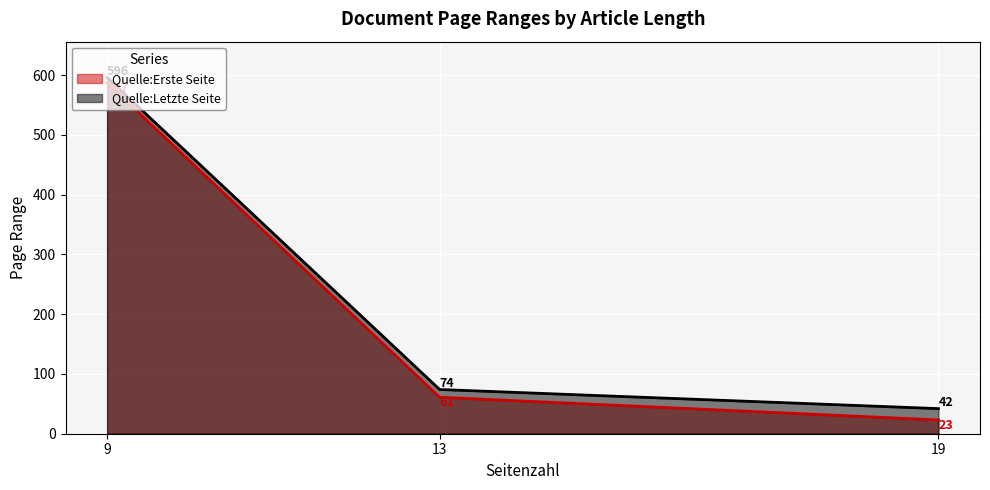

At which category is the sum across all series the highest?

9